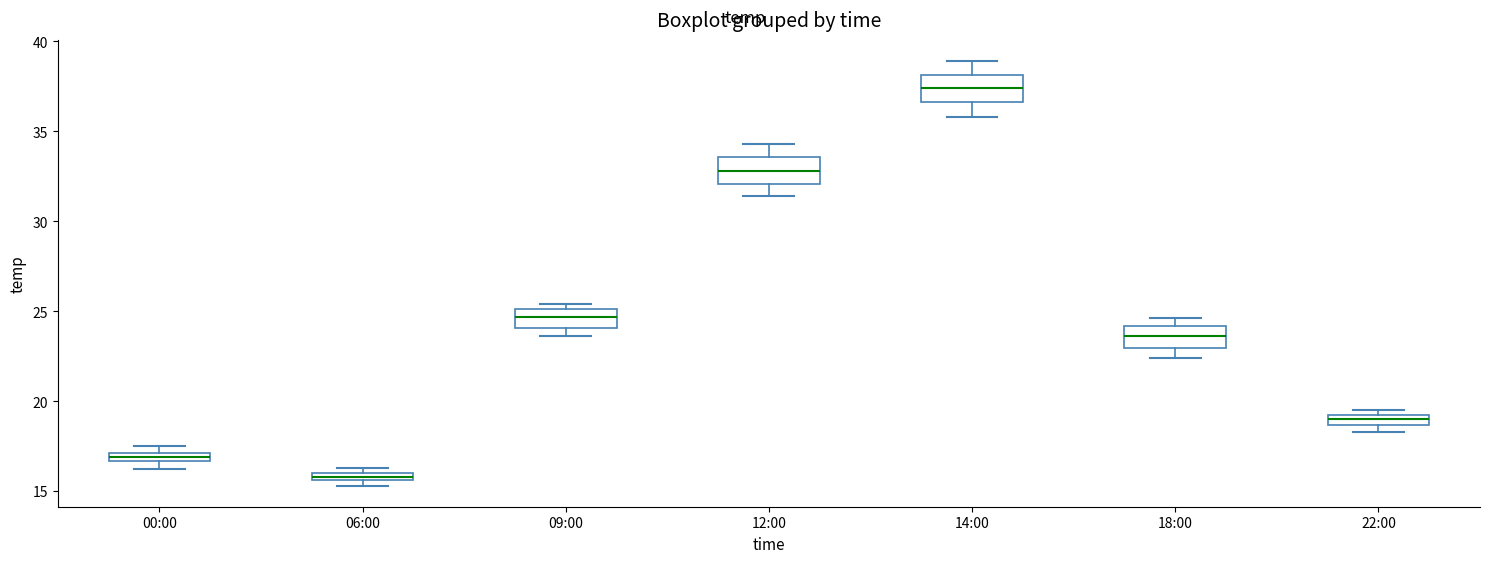

Where is the upper edge of the box for 09:00 on the y-axis? The values are not printed on the chart, so give them approximately, as read against the axis.

25.0